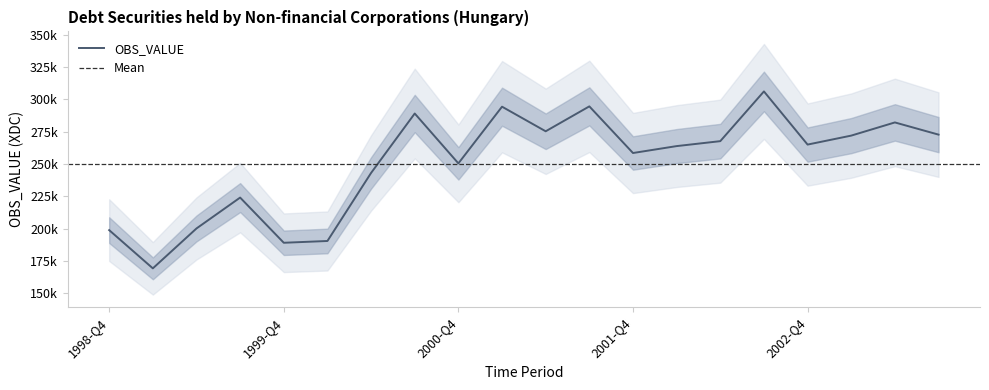

What is the label of the 7th point from the left?

2000-Q2